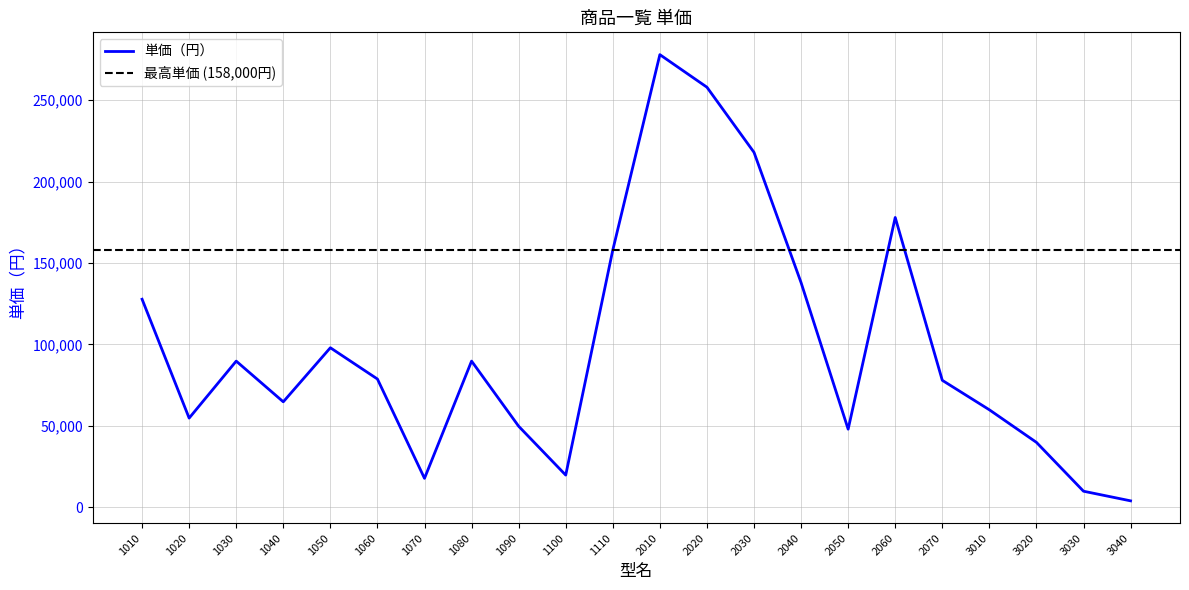

What is the smallest value displayed?

3990